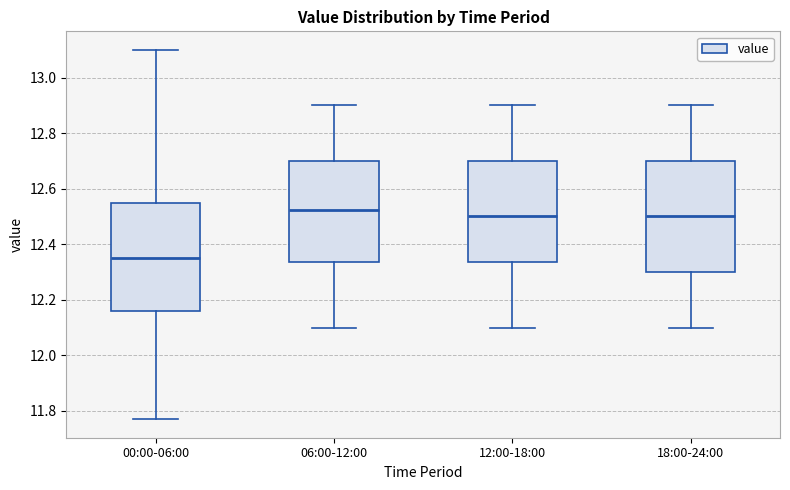

Reading left to right, read every box against the y-axis: the position of its median line, the range the box covers, and the ends of its whiskers. The values are not printed on the chart, so give them approximately, as read against the axis.

00:00-06:00: median 12.36, box 12.16 to 12.54, whiskers 11.78 to 13.10
06:00-12:00: median 12.52, box 12.34 to 12.70, whiskers 12.10 to 12.90
12:00-18:00: median 12.50, box 12.34 to 12.70, whiskers 12.10 to 12.90
18:00-24:00: median 12.50, box 12.30 to 12.70, whiskers 12.10 to 12.90